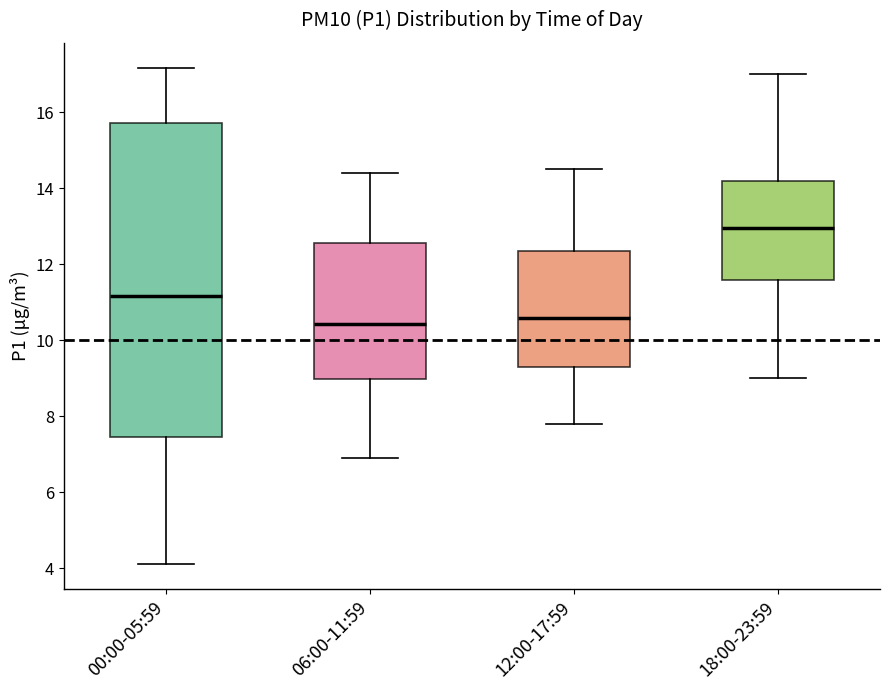

Reading left to right, read every box against the y-axis: the position of its median line, the range the box covers, and the ends of its whiskers. The values are not printed on the chart, so give them approximately, as read against the axis.

00:00-05:59: median 11.2, box 7.4 to 15.8, whiskers 4.2 to 17.2
06:00-11:59: median 10.4, box 9.0 to 12.6, whiskers 7.0 to 14.4
12:00-17:59: median 10.6, box 9.2 to 12.4, whiskers 7.8 to 14.6
18:00-23:59: median 13.0, box 11.6 to 14.2, whiskers 9.0 to 17.0